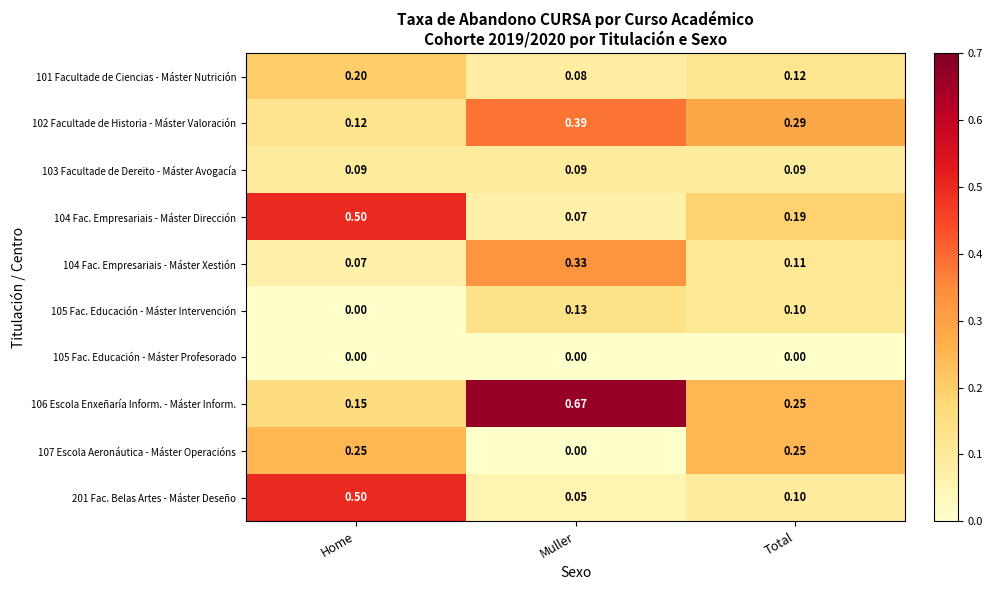

What is the total value across all series at Home?

1.9